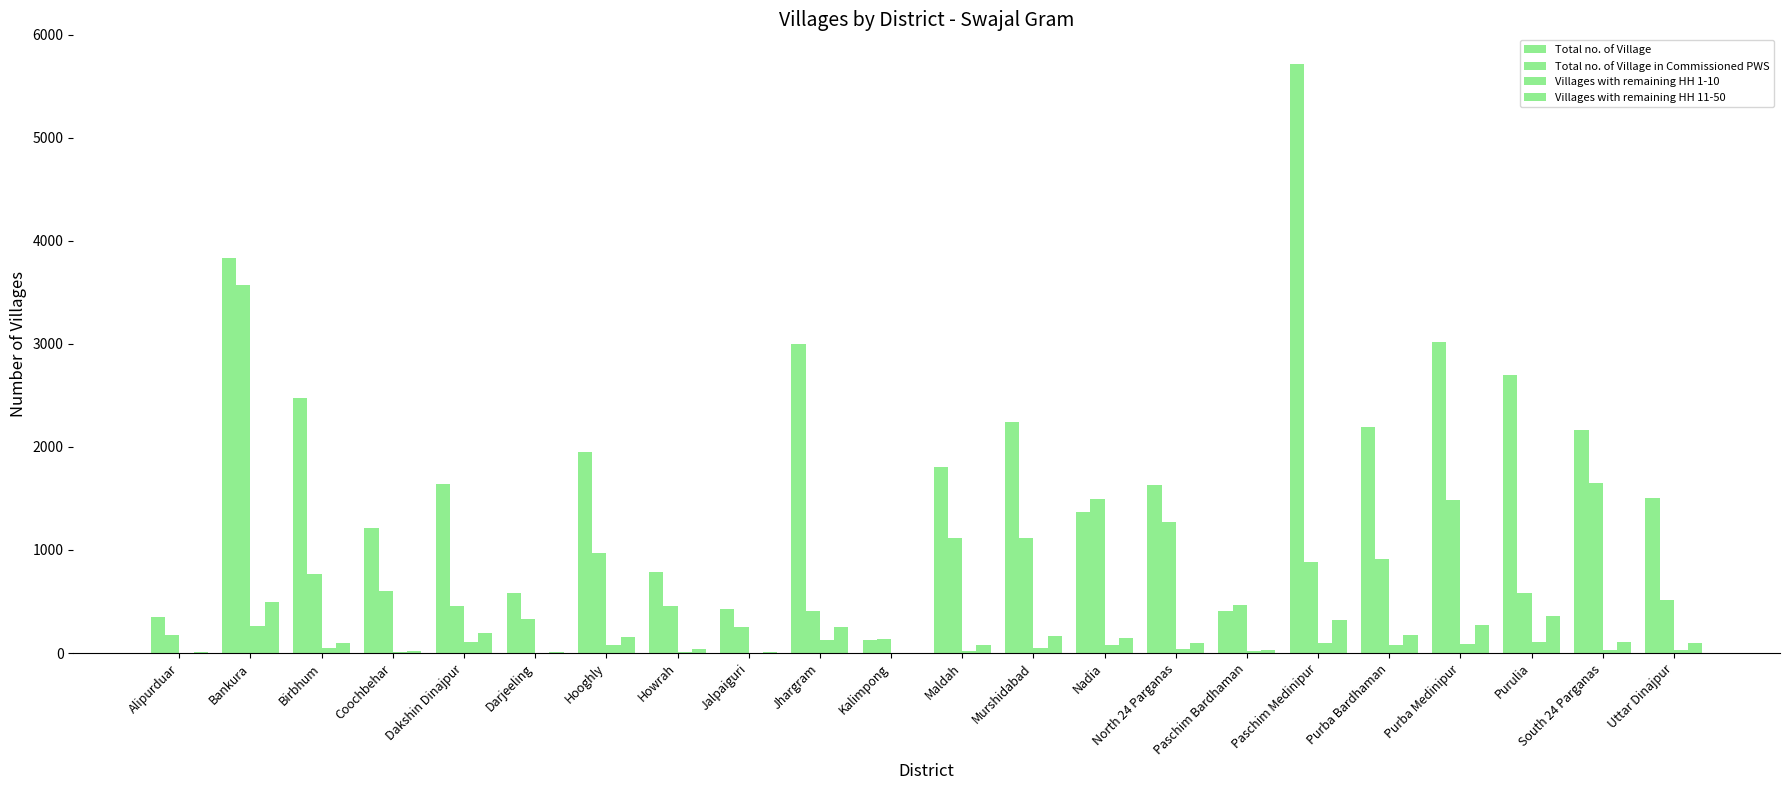

Is it true that Villages with remaining HH 1-10 equals 150 at Purulia?

False